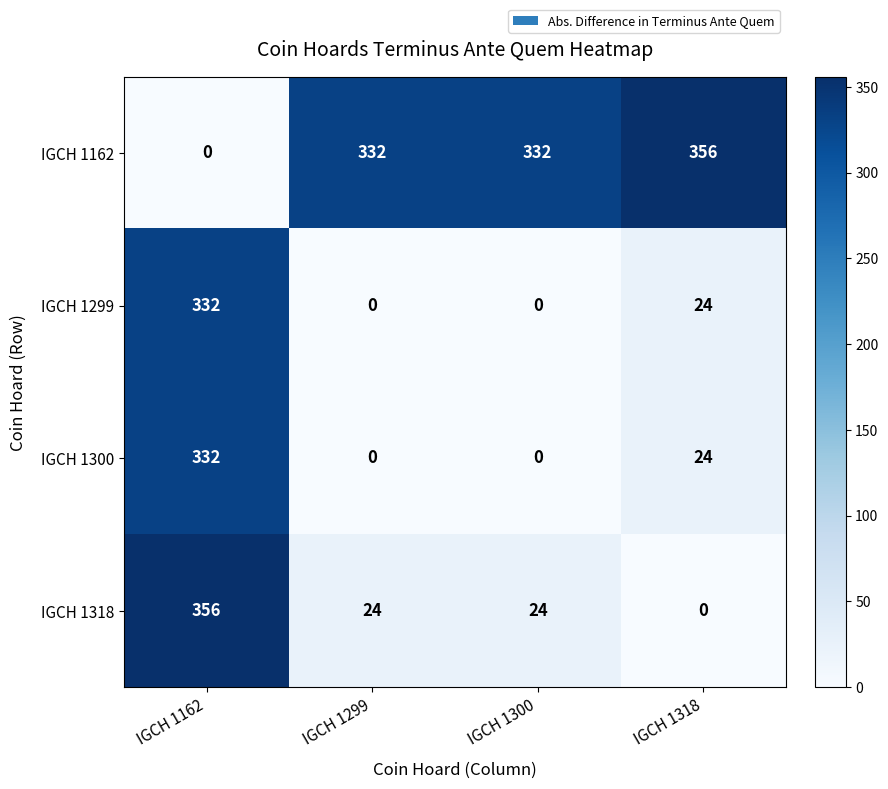

What is the maximum value shown in the chart?

356